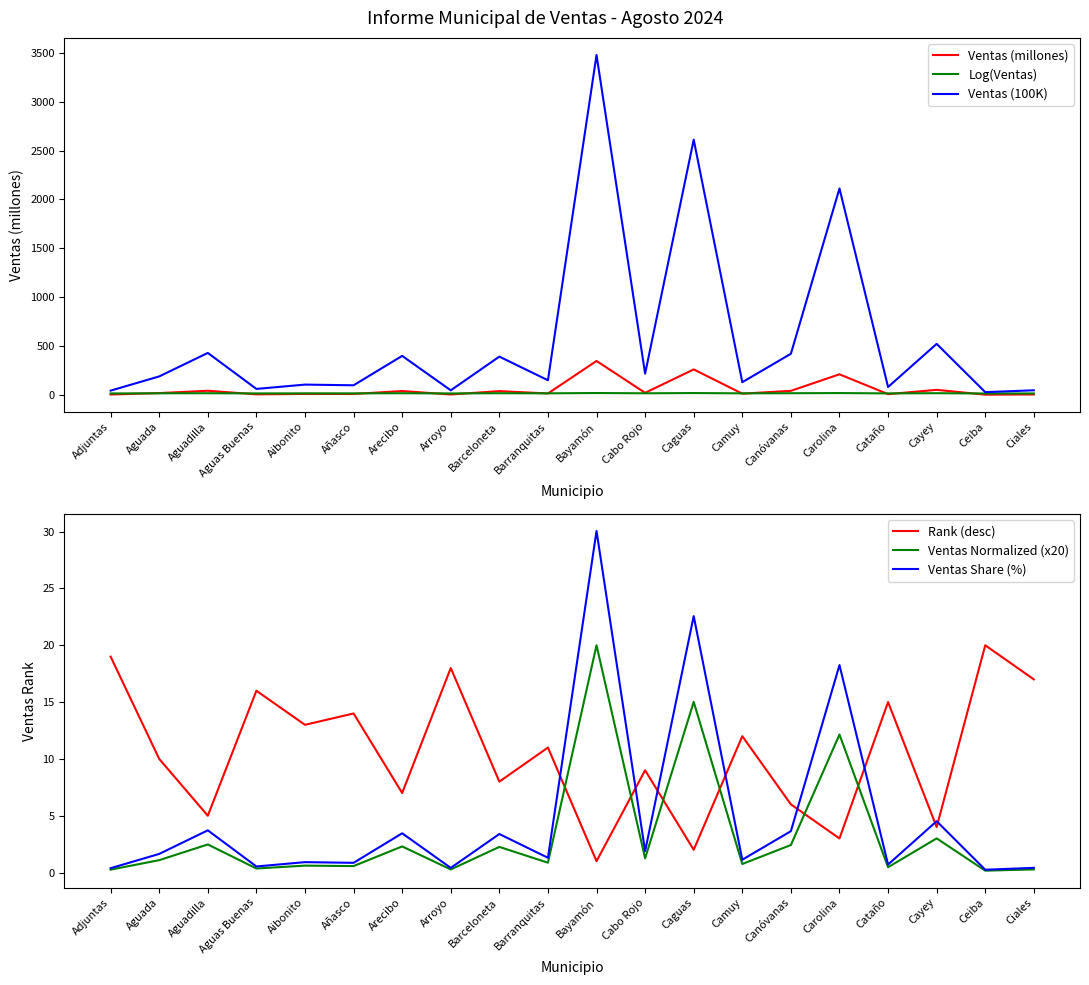

Is the value of Ventas (100K) at Carolina greater than the value of Ventas Share (%) at Aguadilla?

Yes